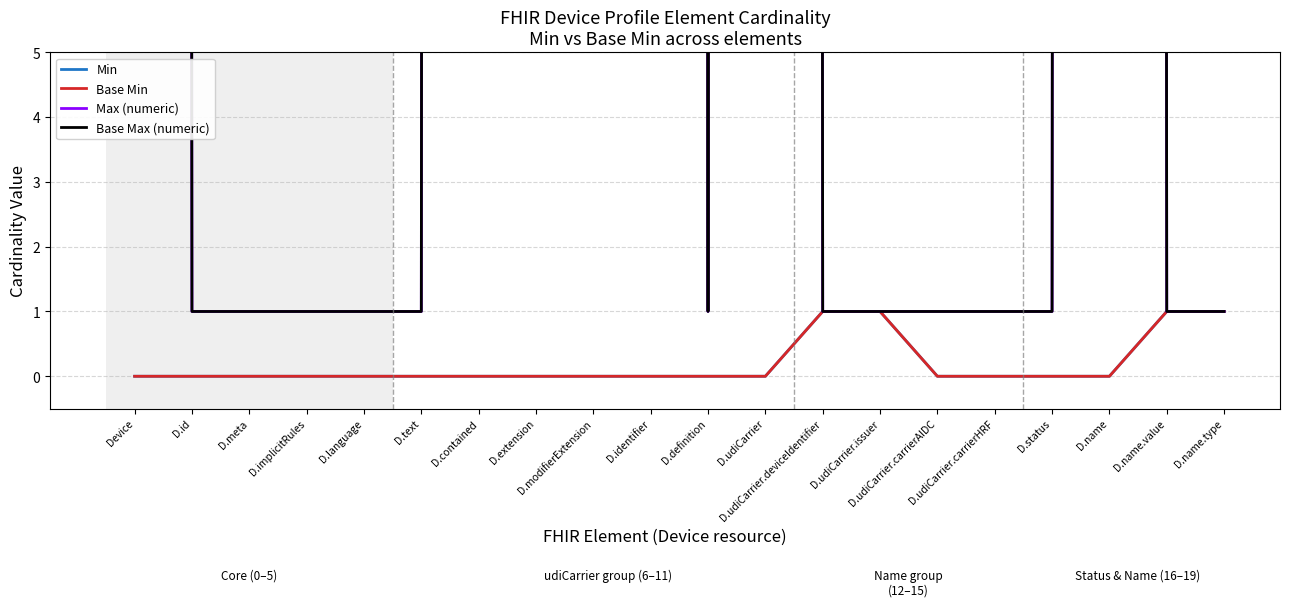

Reading right to left, list all the values displayed in this chart.

Min: D.name.type=1	D.name.value=1	D.name=0	D.status=0	D.udiCarrier.carrierHRF=0	D.udiCarrier.carrierAIDC=0	D.udiCarrier.issuer=1	D.udiCarrier.deviceIdentifier=1	D.udiCarrier=0	D.definition=0	D.identifier=0	D.modifierExtension=0	D.extension=0	D.contained=0	D.text=0	D.language=0	D.implicitRules=0	D.meta=0	D.id=0	Device=0
Base Min: D.name.type=1	D.name.value=1	D.name=0	D.status=0	D.udiCarrier.carrierHRF=0	D.udiCarrier.carrierAIDC=0	D.udiCarrier.issuer=1	D.udiCarrier.deviceIdentifier=1	D.udiCarrier=0	D.definition=0	D.identifier=0	D.modifierExtension=0	D.extension=0	D.contained=0	D.text=0	D.language=0	D.implicitRules=0	D.meta=0	D.id=0	Device=0
Max (numeric): D.name.type=1	D.name.value=1	D.name=999	D.status=1	D.udiCarrier.carrierHRF=1	D.udiCarrier.carrierAIDC=1	D.udiCarrier.issuer=1	D.udiCarrier.deviceIdentifier=1	D.udiCarrier=999	D.definition=1	D.identifier=999	D.modifierExtension=999	D.extension=999	D.contained=999	D.text=1	D.language=1	D.implicitRules=1	D.meta=1	D.id=1	Device=999
Base Max (numeric): D.name.type=1	D.name.value=1	D.name=999	D.status=1	D.udiCarrier.carrierHRF=1	D.udiCarrier.carrierAIDC=1	D.udiCarrier.issuer=1	D.udiCarrier.deviceIdentifier=1	D.udiCarrier=999	D.definition=1	D.identifier=999	D.modifierExtension=999	D.extension=999	D.contained=999	D.text=1	D.language=1	D.implicitRules=1	D.meta=1	D.id=1	Device=999